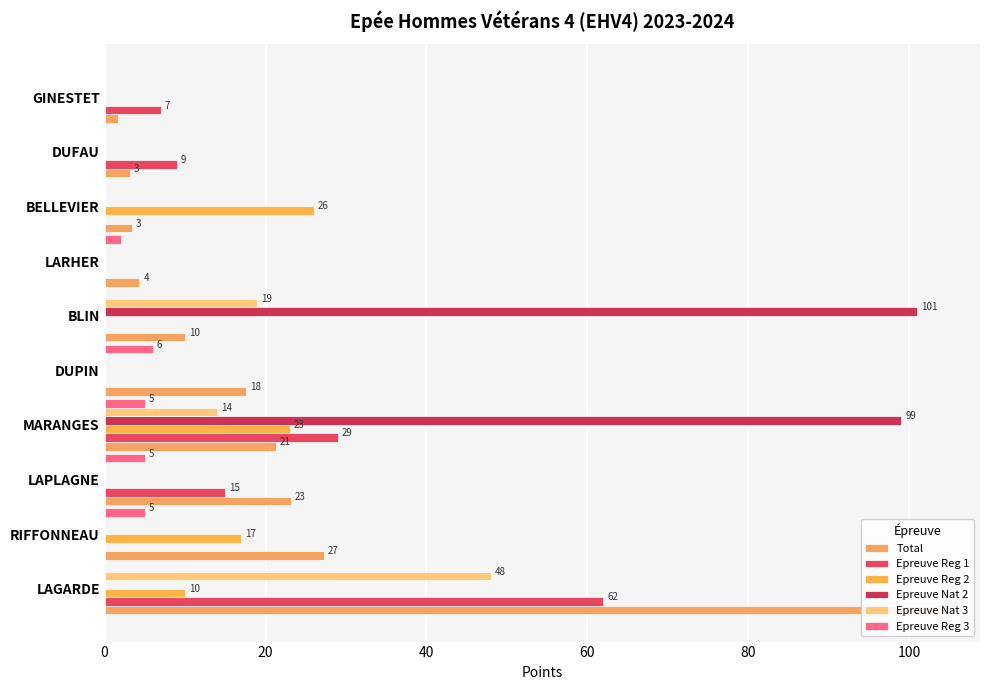

The value of Epreuve Reg 1 at RIFFONNEAU is -35.8. True or false?

False